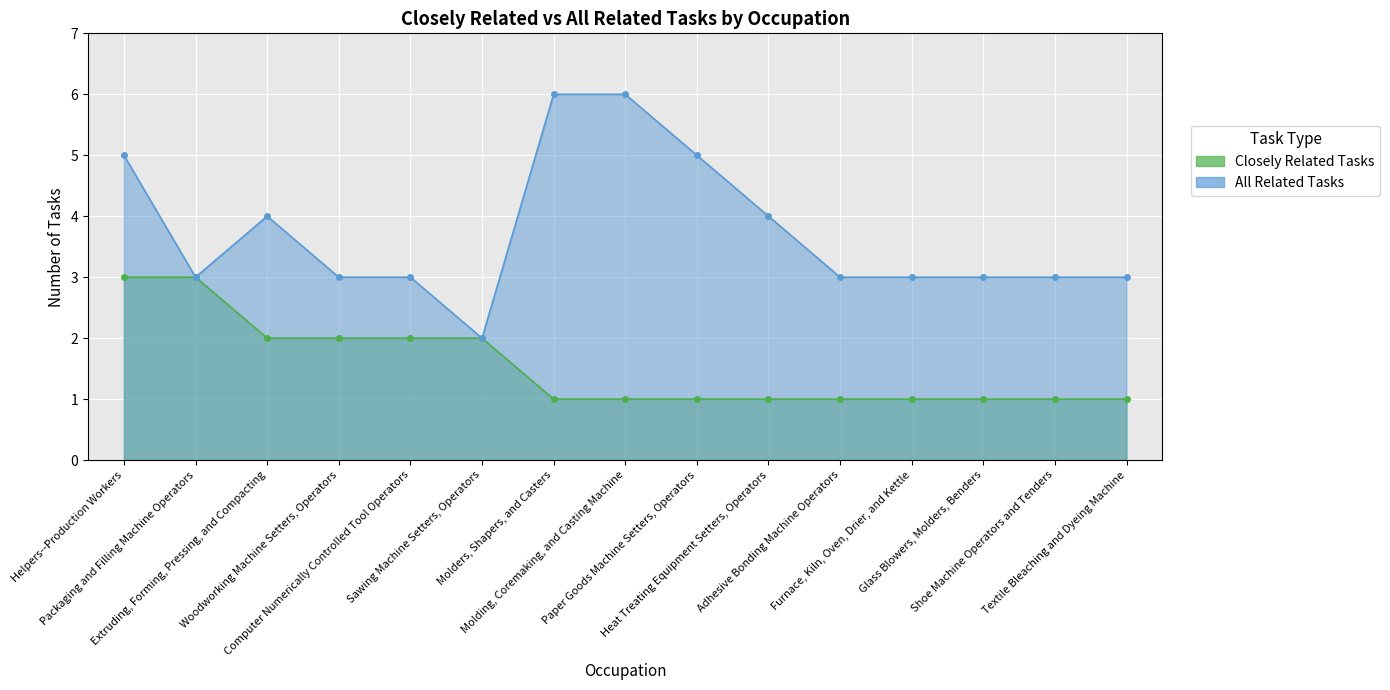

Is it true that Closely Related Tasks equals 0 at Heat Treating Equipment Setters, Operators?

False